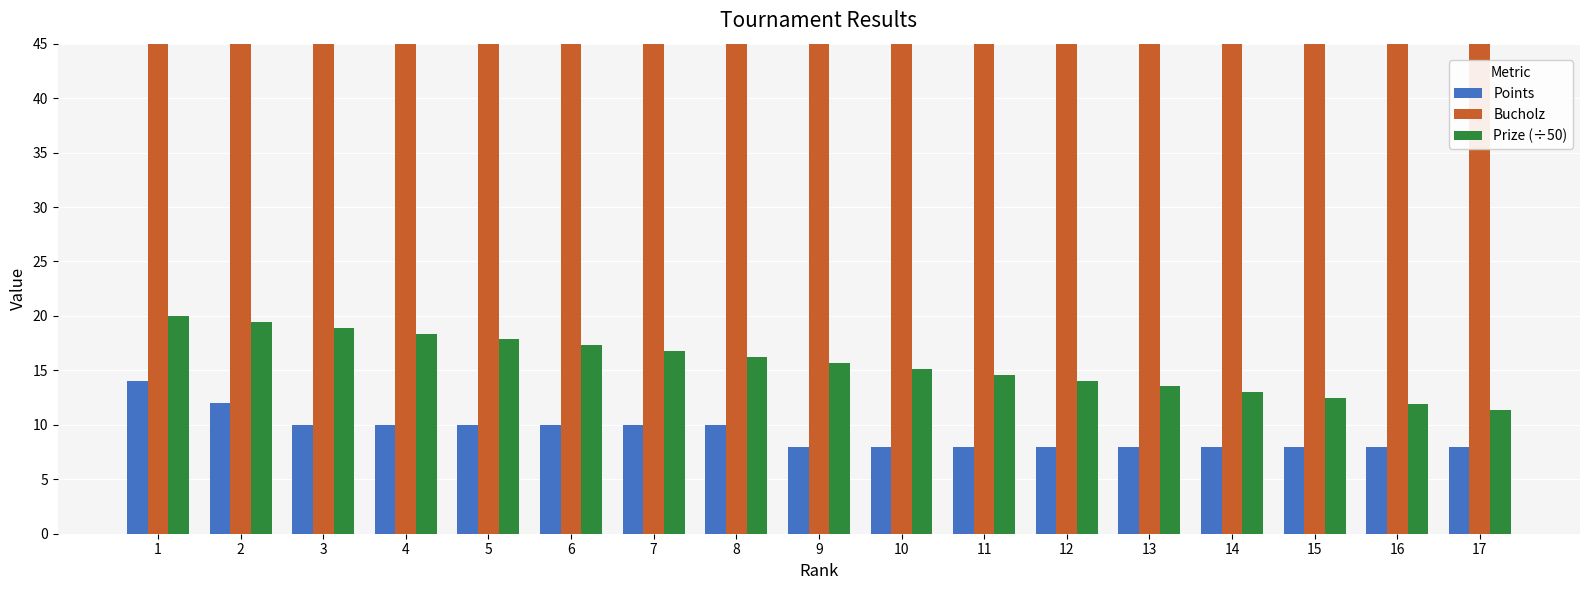

Reading left to right, list all the values displayed in this chart.

Points: 14.0	12.0	10.0	10.0	10.0	10.0	10.0	10.0	8.0	8.0	8.0	8.0	8.0	8.0	8.0	8.0	8.0
Bucholz: 60.0	64.0	58.0	56.0	56.0	54.0	52.0	46.0	70.0	68.0	68.0	66.0	58.0	54.0	52.0	50.0	48.0
Prize (÷50): 20.0	19.5	18.9	18.4	17.8	17.3	16.8	16.2	15.7	15.1	14.6	14.1	13.5	13.0	12.4	11.9	11.4